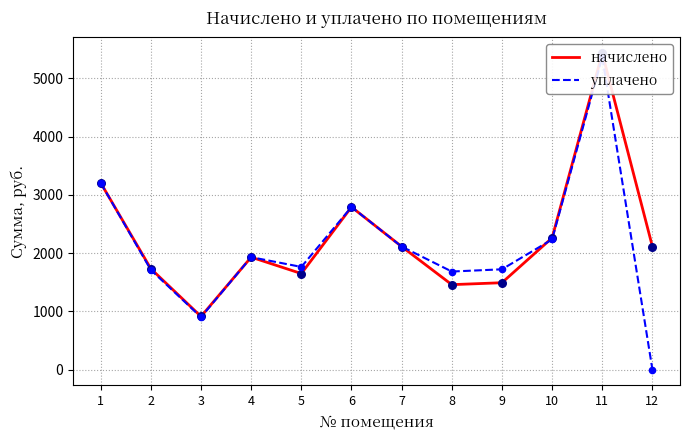

At how many categories does at least one series exceed 2861?

2